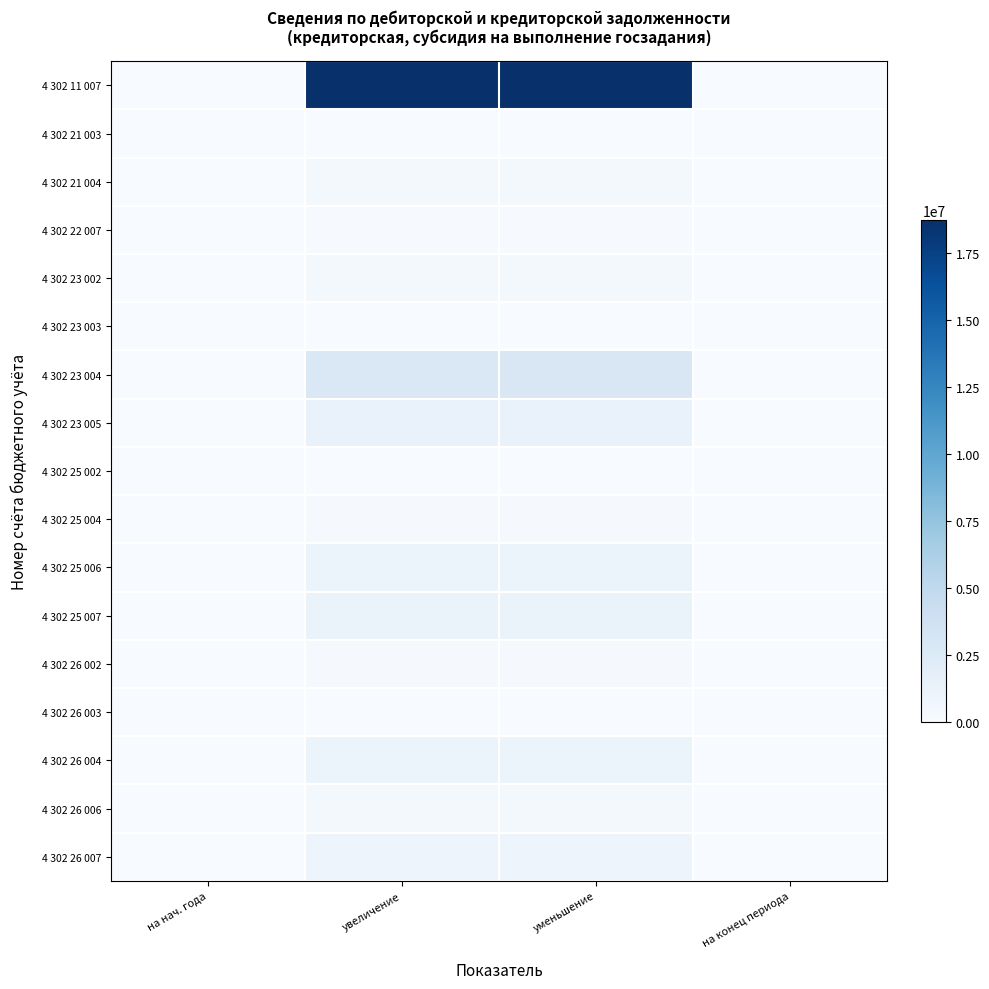

Reading right to left, extract all data points from this chart.

4 302 11 007: на конец периода=47619.8	уменьшение=18661319.1	увеличение=18708938.9	на нач. года=0.0
4 302 21 003: на конец периода=0.0	уменьшение=2976.0	увеличение=2976.0	на нач. года=0.0
4 302 21 004: на конец периода=8967.8	уменьшение=314765.1	увеличение=308339.6	на нач. года=15393.3
4 302 22 007: на конец периода=6264.0	уменьшение=126186.0	увеличение=132450.0	на нач. года=0.0
4 302 23 002: на конец периода=207.9	уменьшение=365663.3	увеличение=365871.2	на нач. года=0.0
4 302 23 003: на конец периода=637.2	уменьшение=7685.9	увеличение=8323.1	на нач. года=0.0
4 302 23 004: на конец периода=33335.7	уменьшение=2797347.2	увеличение=2774645.0	на нач. года=56037.9
4 302 23 005: на конец периода=0.0	уменьшение=1279231.1	увеличение=1279231.1	на нач. года=0.0
4 302 25 002: на конец периода=0.0	уменьшение=5832.0	увеличение=5832.0	на нач. года=0.0
4 302 25 004: на конец периода=5500.0	уменьшение=192837.1	увеличение=198337.1	на нач. года=0.0
4 302 25 006: на конец периода=8659.1	уменьшение=1006129.4	увеличение=1014788.5	на нач. года=0.0
4 302 25 007: на конец периода=21016.6	уменьшение=1188358.4	увеличение=1209375.0	на нач. года=0.0
4 302 26 002: на конец периода=0.0	уменьшение=165190.7	увеличение=163660.7	на нач. года=1530.0
4 302 26 003: на конец периода=0.0	уменьшение=3854.4	увеличение=3854.4	на нач. года=0.0
4 302 26 004: на конец периода=847.0	уменьшение=1013503.8	увеличение=1014014.8	на нач. года=336.0
4 302 26 006: на конец периода=3889.6	уменьшение=328647.0	увеличение=332536.6	на нач. года=0.0
4 302 26 007: на конец периода=0.0	уменьшение=889103.8	увеличение=889103.8	на нач. года=0.0